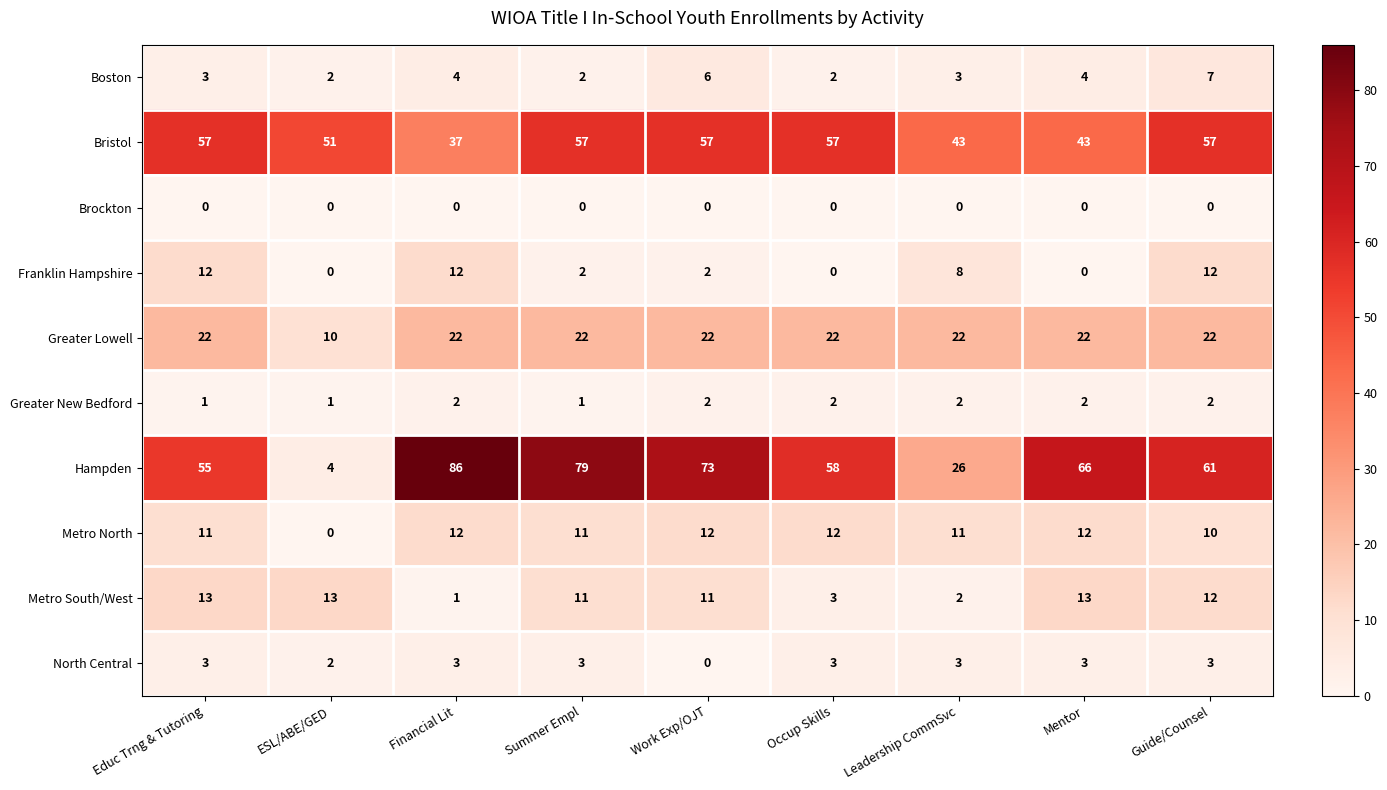

What is the difference between the maximum and minimum values in the Metro South/West series?

12